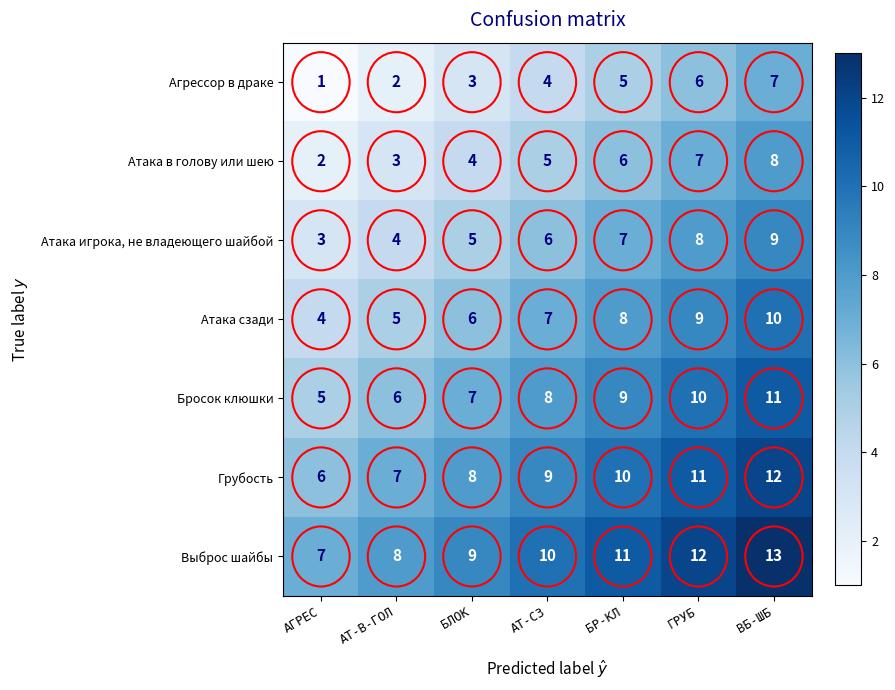

What is the approximate value of Атака сзади at БЛОК?

6